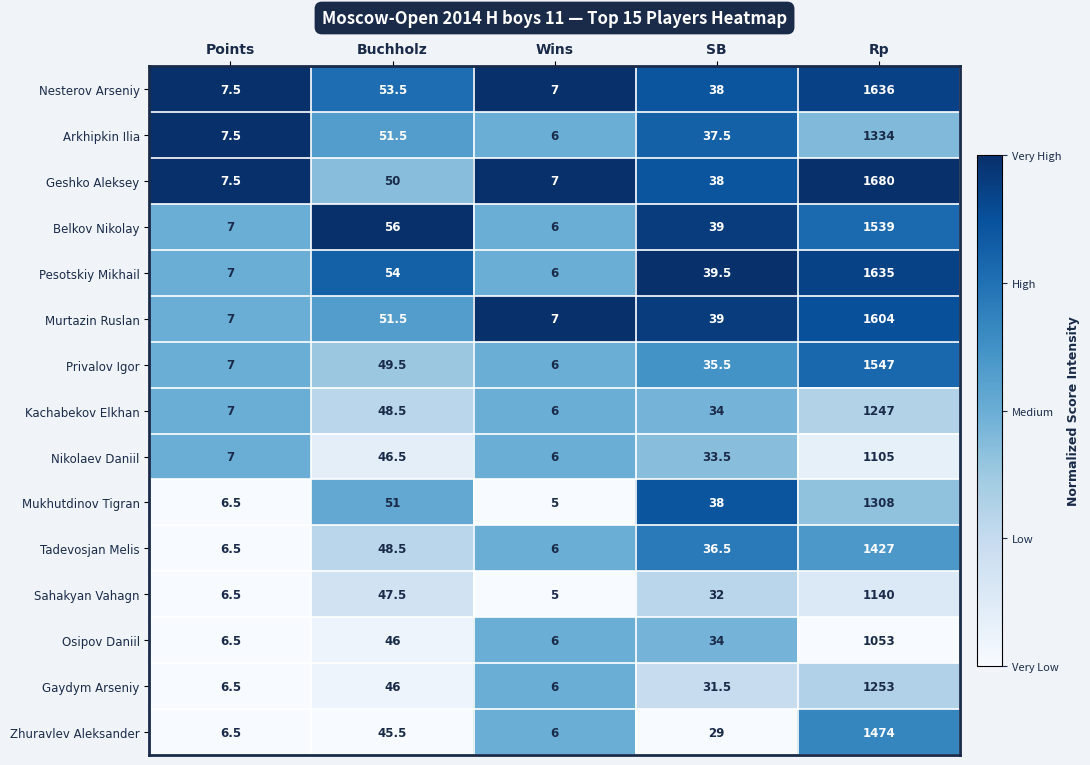

List the series in order of their peak value, highest first.

Geshko Aleksey, Nesterov Arseniy, Pesotskiy Mikhail, Murtazin Ruslan, Privalov Igor, Belkov Nikolay, Zhuravlev Aleksander, Tadevosjan Melis, Arkhipkin Ilia, Mukhutdinov Tigran, Gaydym Arseniy, Kachabekov Elkhan, Sahakyan Vahagn, Nikolaev Daniil, Osipov Daniil